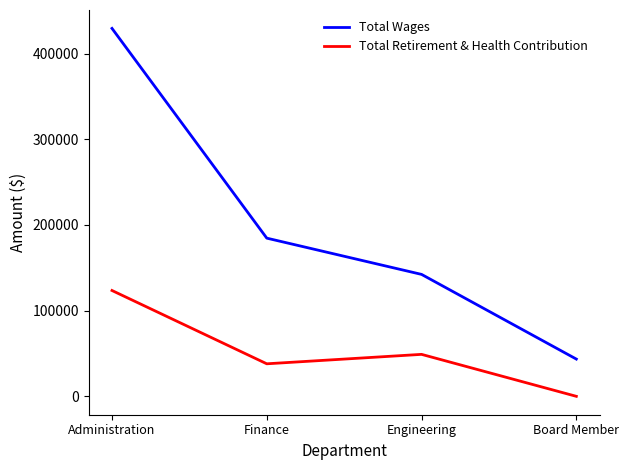

Is it true that Total Retirement & Health Contribution equals 37976 at Finance?

True